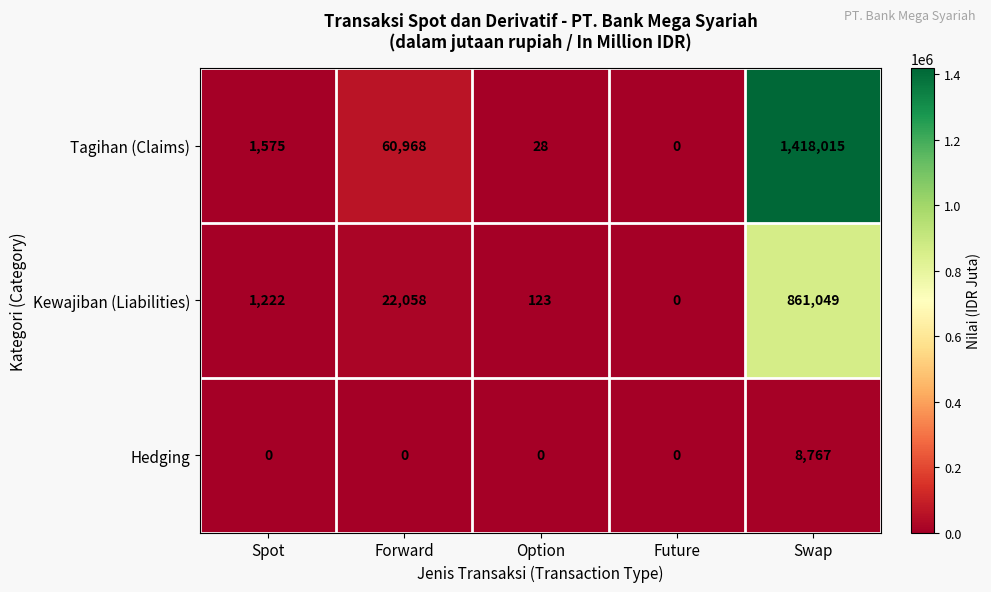

Reading left to right, list all the values displayed in this chart.

Tagihan (Claims): 1575	60968	28	0	1418015
Kewajiban (Liabilities): 1222	22058	123	0	861049
Hedging: 0	0	0	0	8767